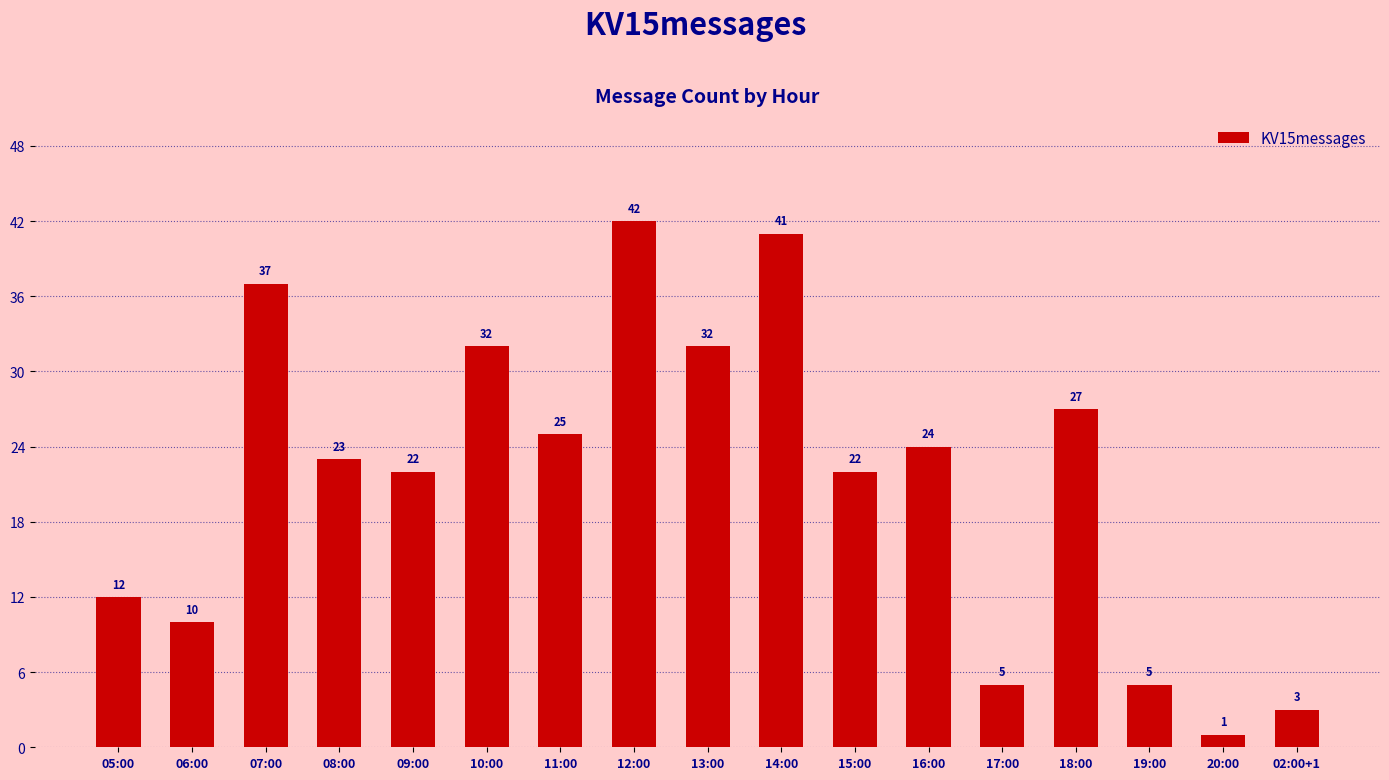

Reading left to right, list all the values displayed in this chart.

05:00=12	06:00=10	07:00=37	08:00=23	09:00=22	10:00=32	11:00=25	12:00=42	13:00=32	14:00=41	15:00=22	16:00=24	17:00=5	18:00=27	19:00=5	20:00=1	02:00+1=3